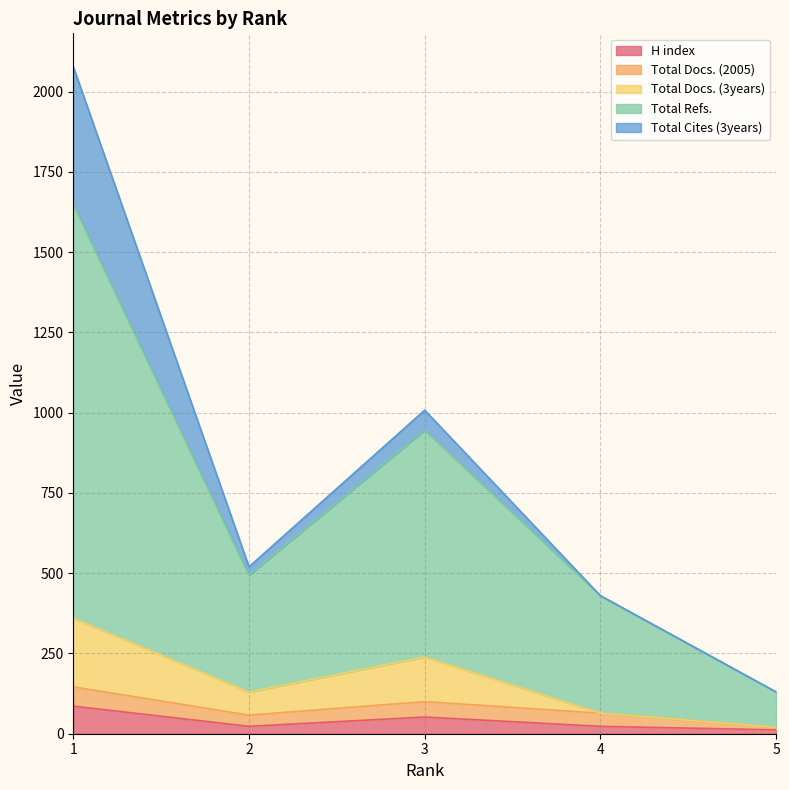

Which label corresponds to the smallest value in the chart?

5